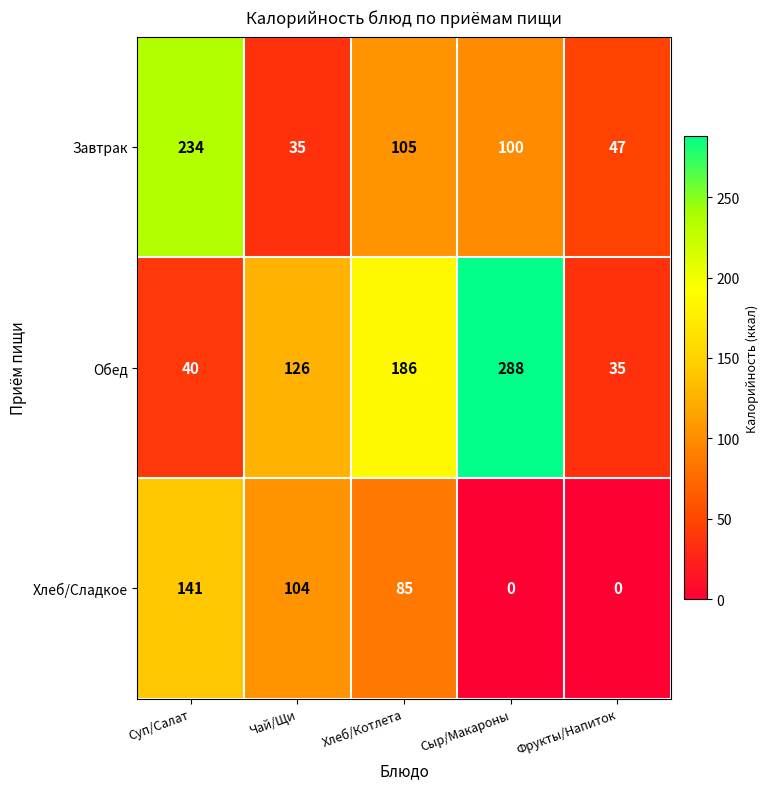

What is the spread (max minus min) of values at Чай/Щи?

91